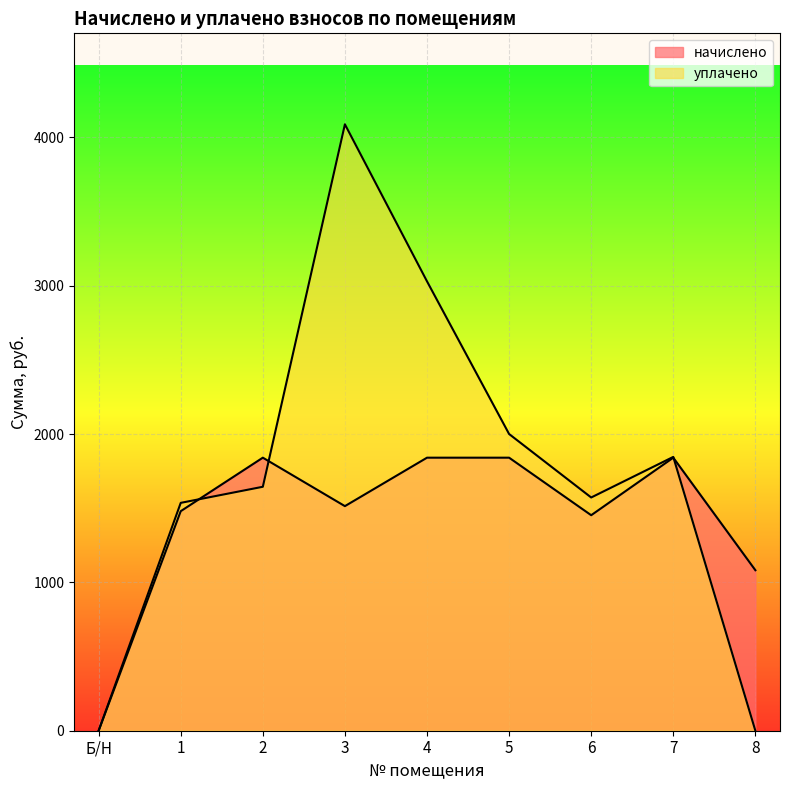

At 8, list the series in order from smallest to largest.

уплачено, начислено